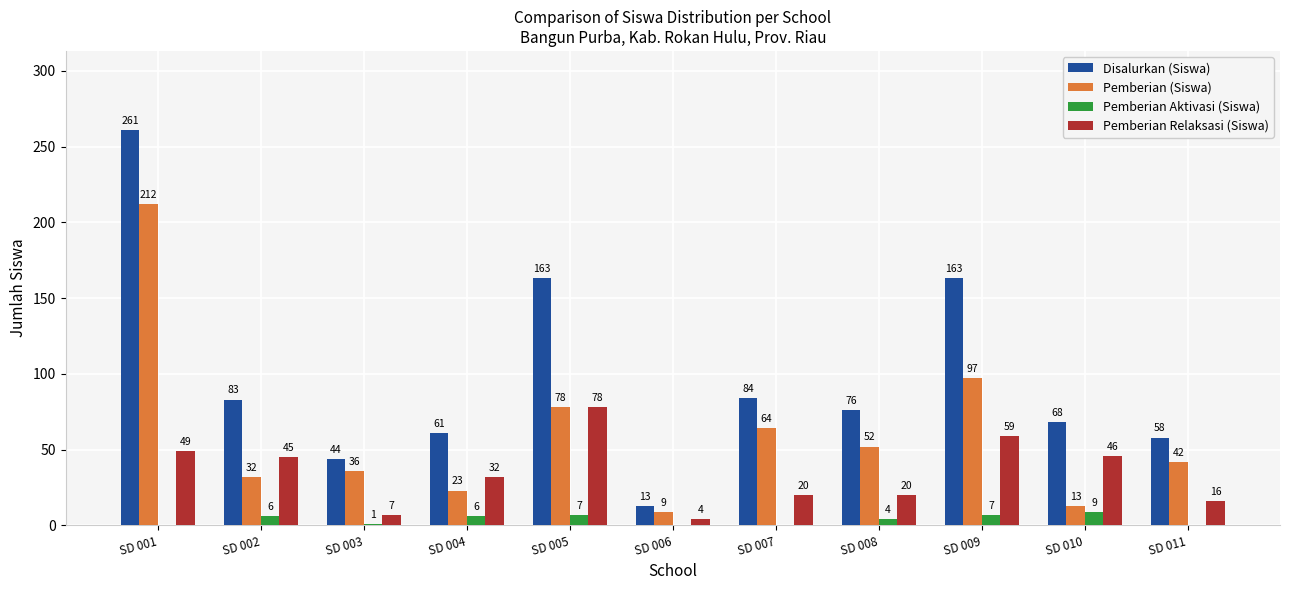

At which category is the sum across all series the highest?

SD 001